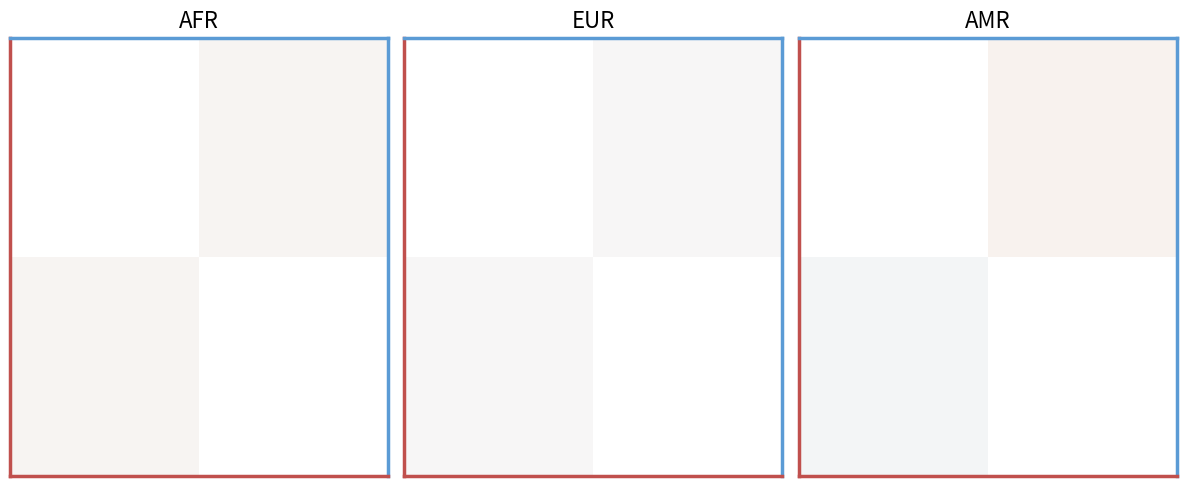

Between 0 and 1, which is larger?

1